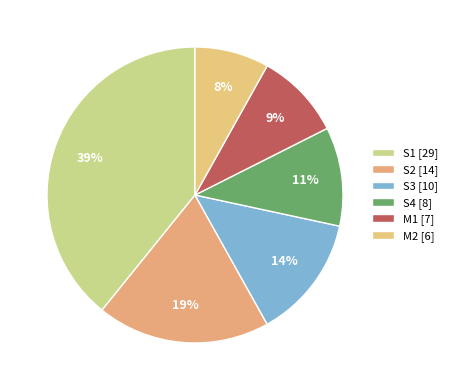

Count the number of slices in the pie.

6